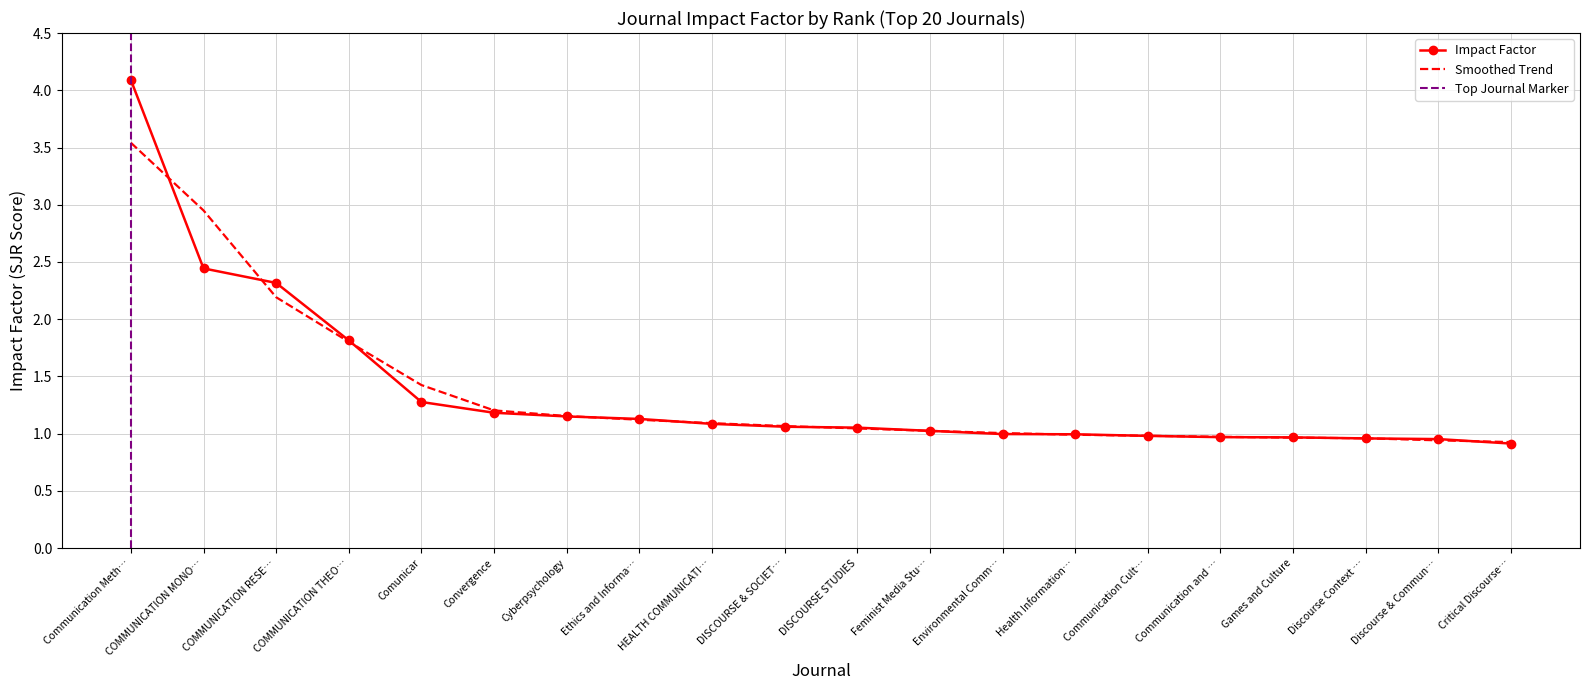

What is the minimum value for Smoothed Trend?

0.9